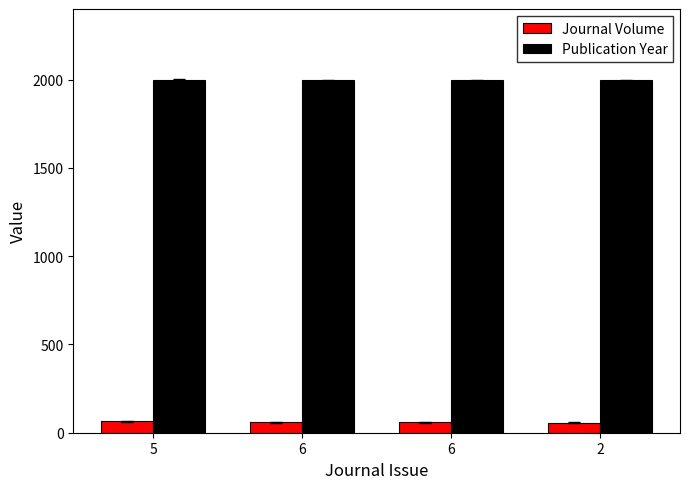

Is the value of Journal Volume at 5 greater than the value of Publication Year at 6?

No